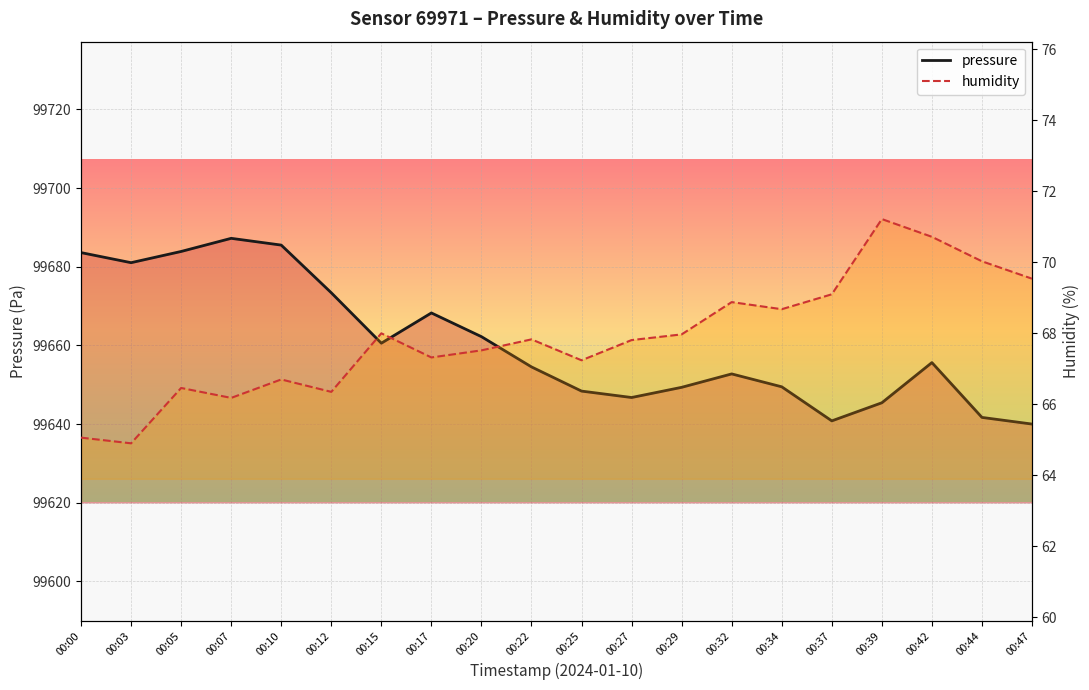

True or false: humidity has a value of 71.2 at 00:39.

True